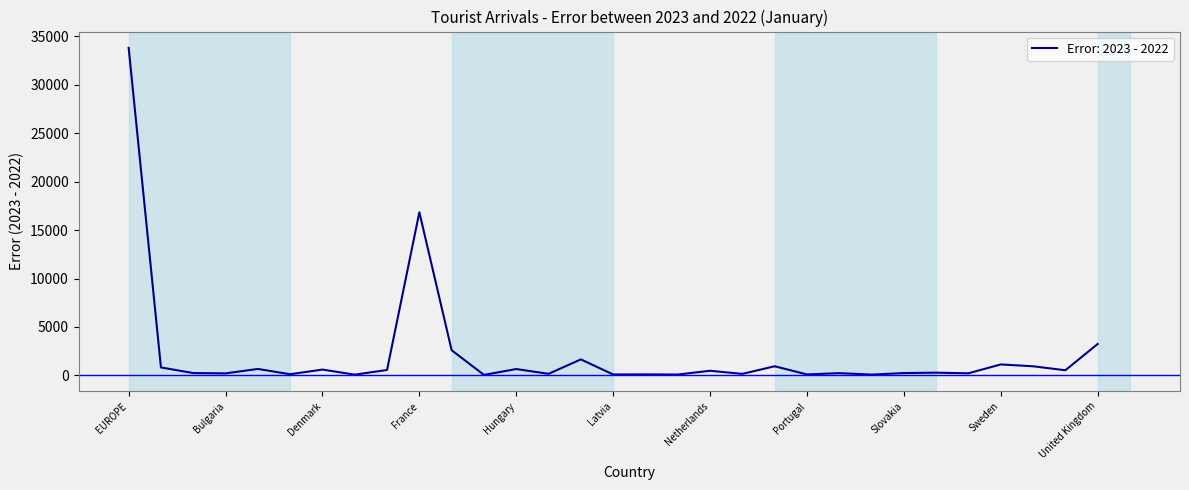

How many values are below 285?

15